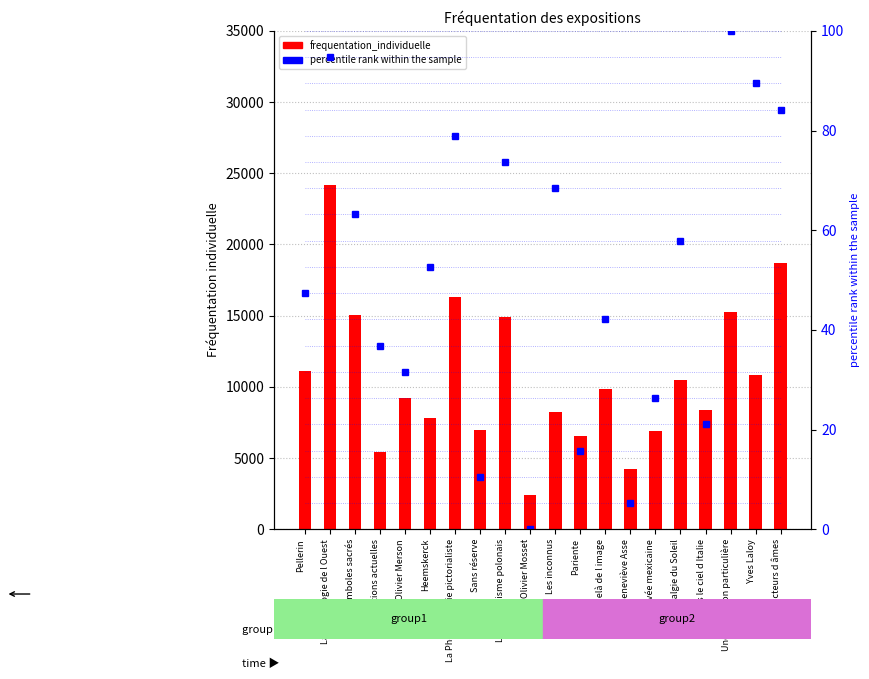

The value at Nostalgie du Soleil is 10457. True or false?

True